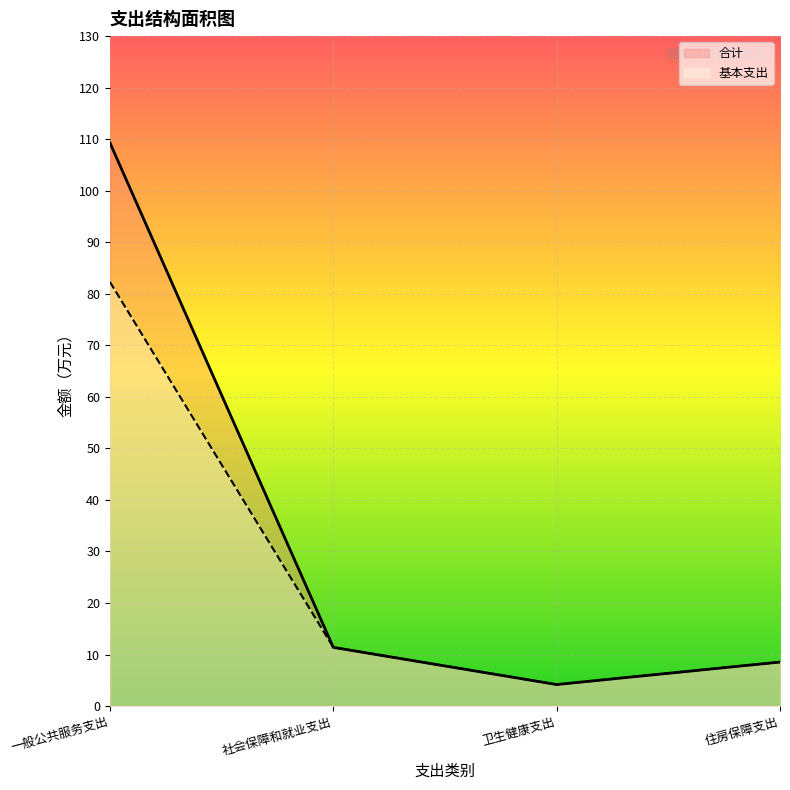

At which label does 合计 first exceed 11?

一般公共服务支出